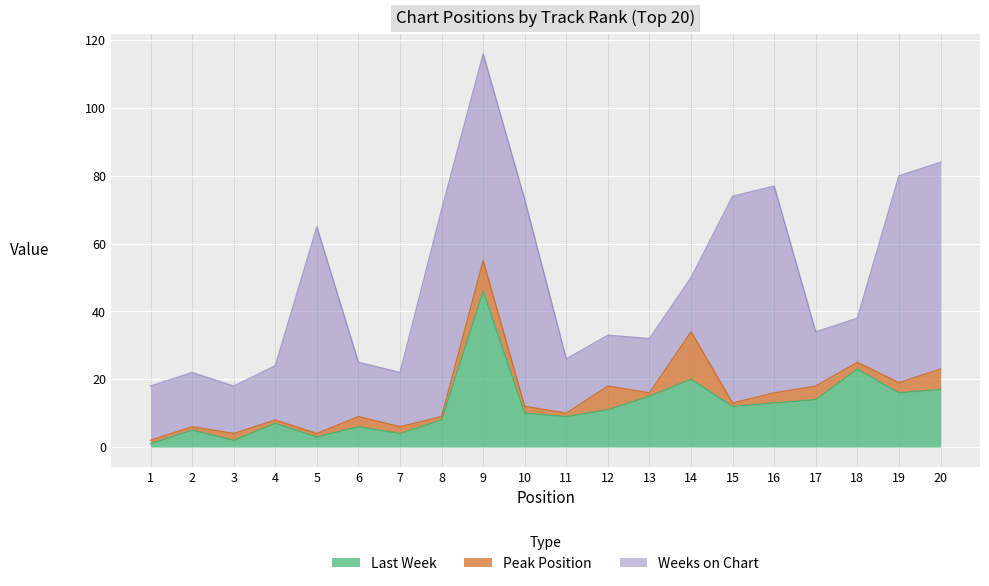

List the series in order of their overall mean, lowest first.

Peak Position, Last Week, Weeks on Chart